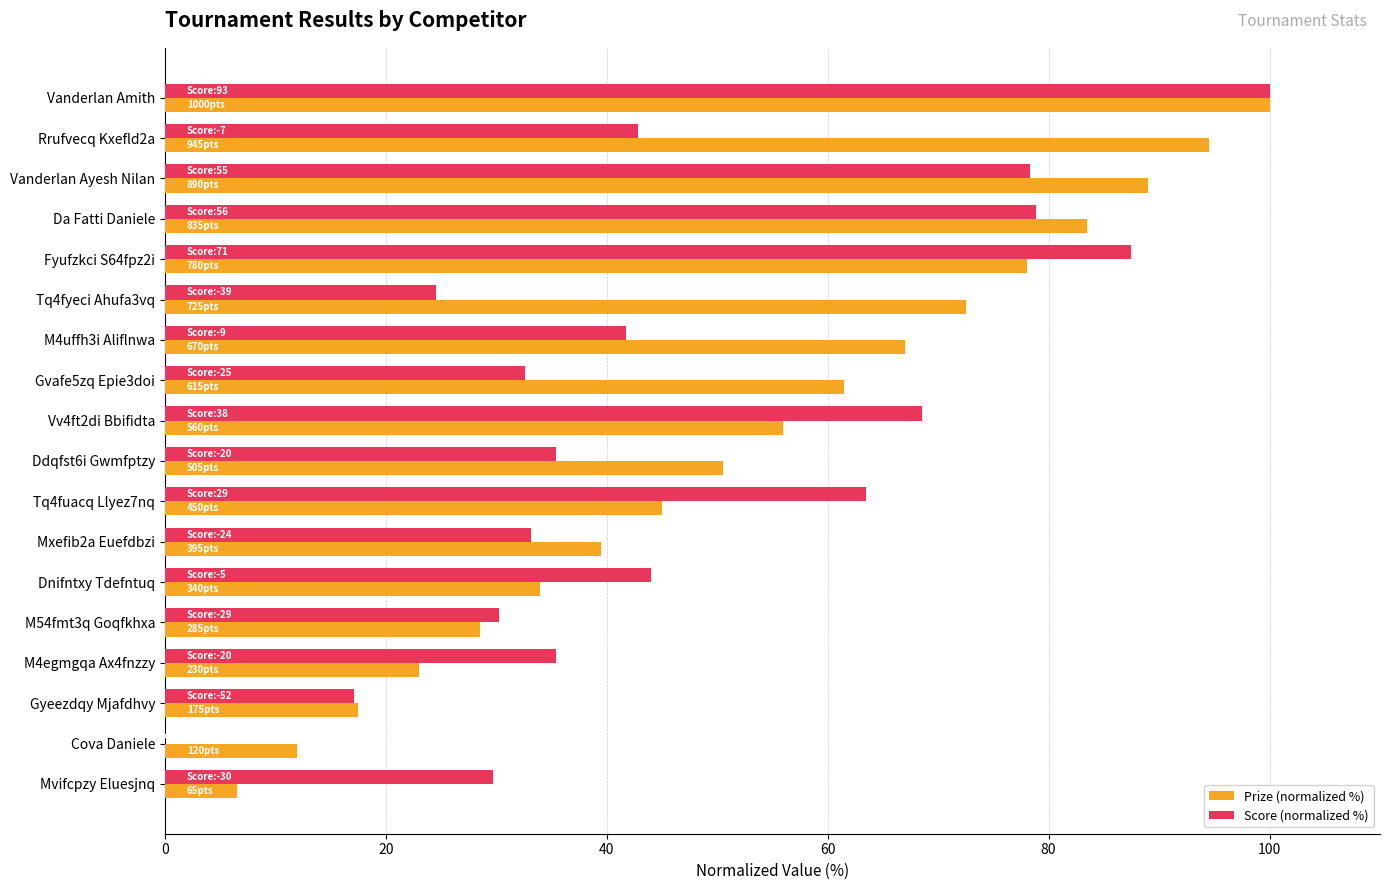

True or false: Prize (normalized %) has a value of 28.5 at M54fmt3q Goqfkhxa.

True